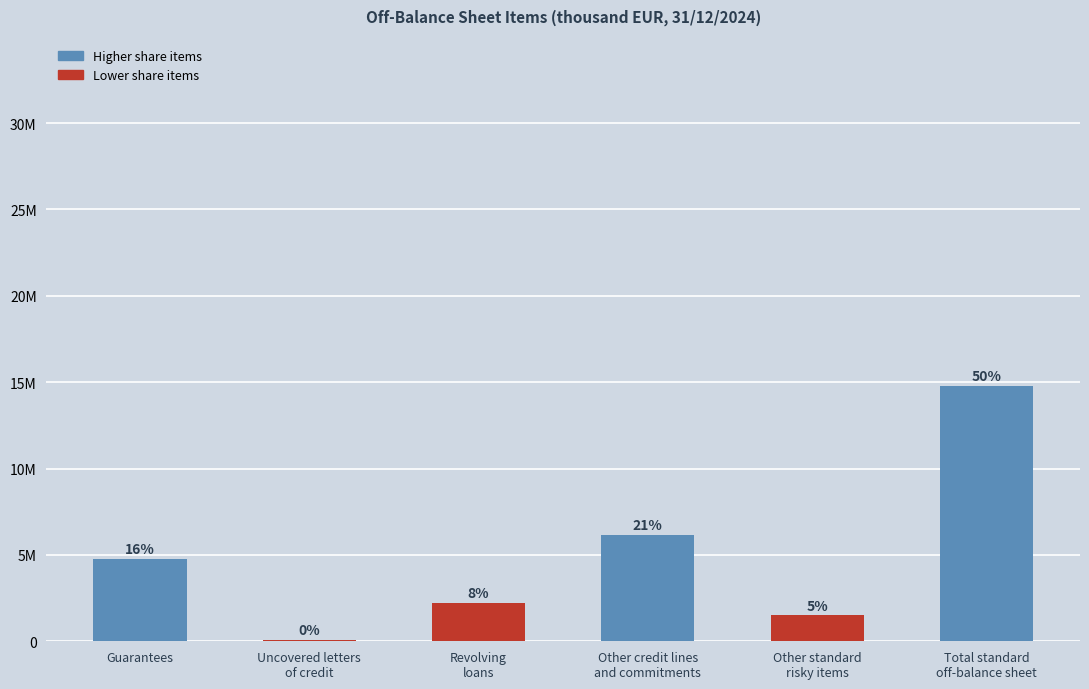

List the labels in order of value, largest first.

Total standard
off-balance sheet, Other credit lines
and commitments, Guarantees, Revolving
loans, Other standard
risky items, Uncovered letters
of credit